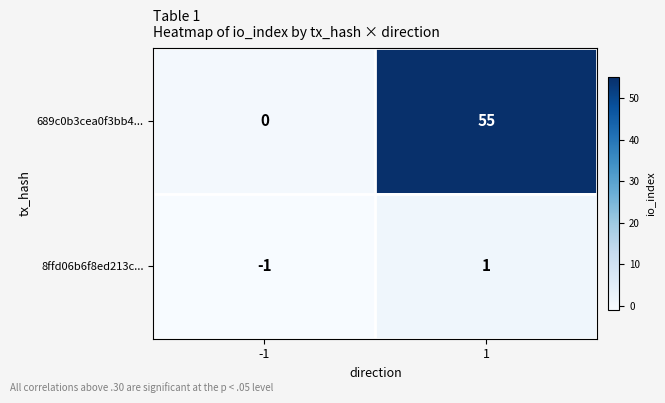

List the series in order of their peak value, highest first.

689c0b3cea0f3bb4..., 8ffd06b6f8ed213c...